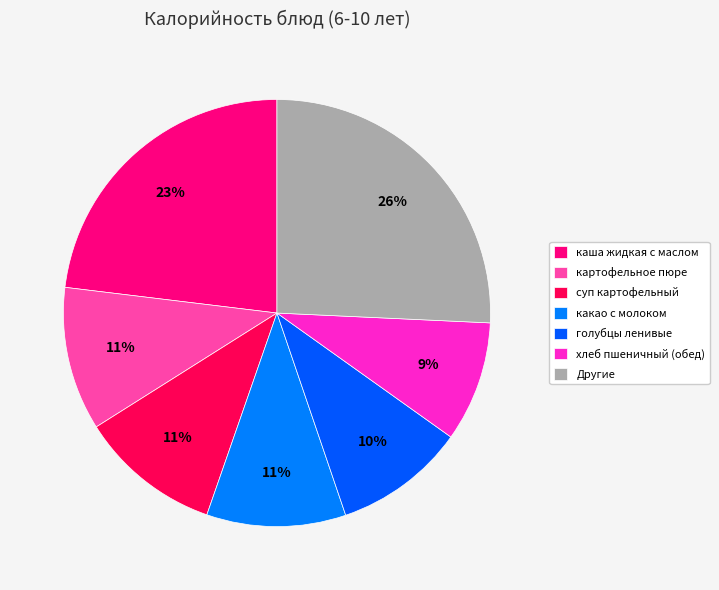

Is the sum of каша жидкая с маслом and суп картофельный greater than half?

No